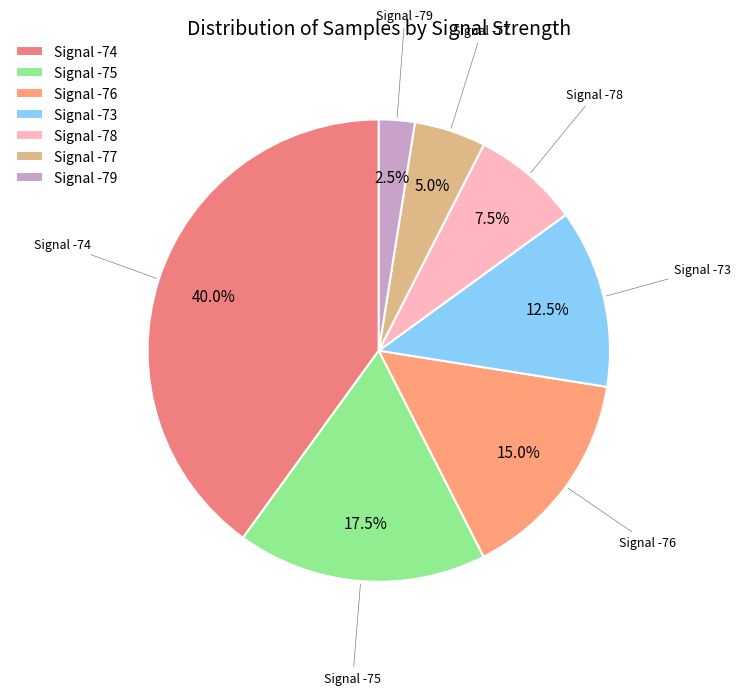

Is there a majority slice in this chart?

No